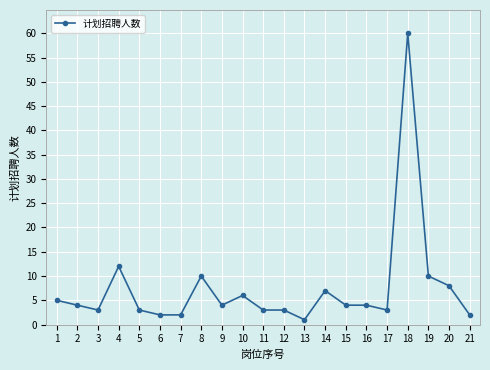

Where is the first local minimum?

3